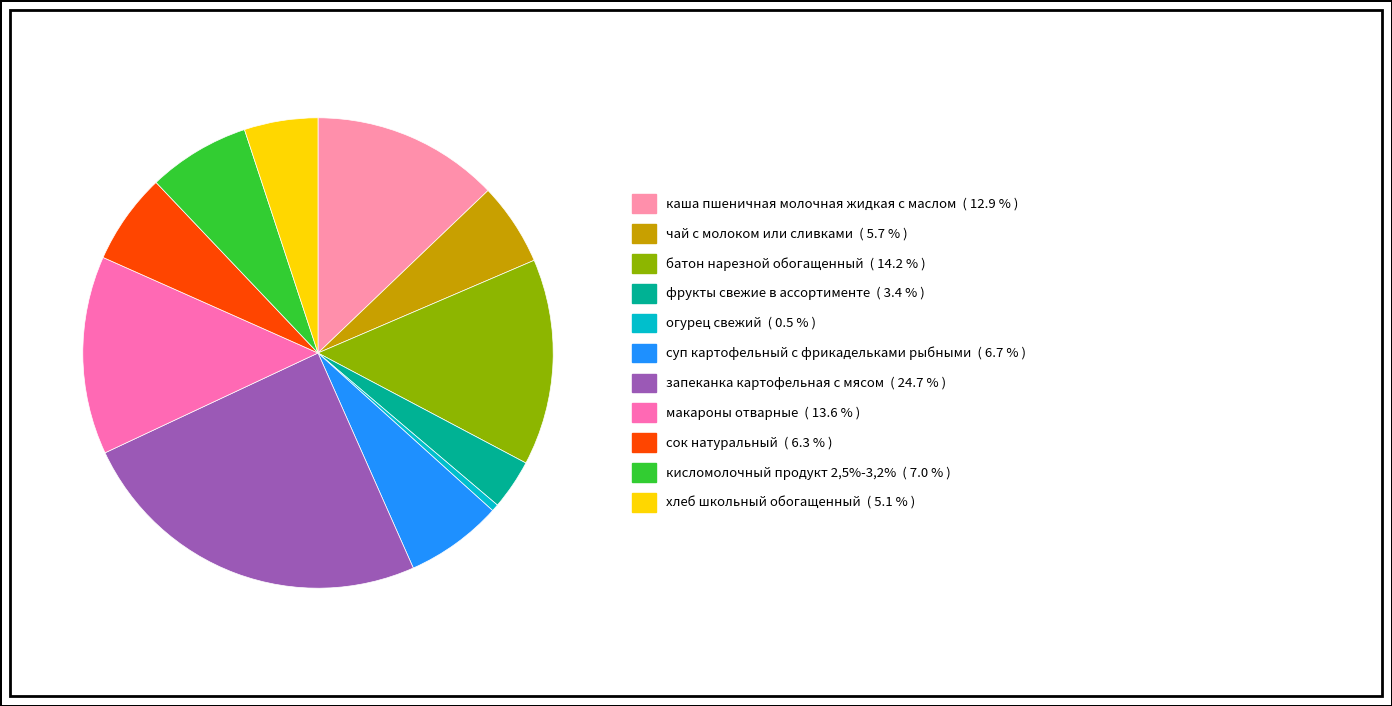

What is the ratio of the value at каша пшеничная молочная жидкая с маслом to the value at сок натуральный?

2.1